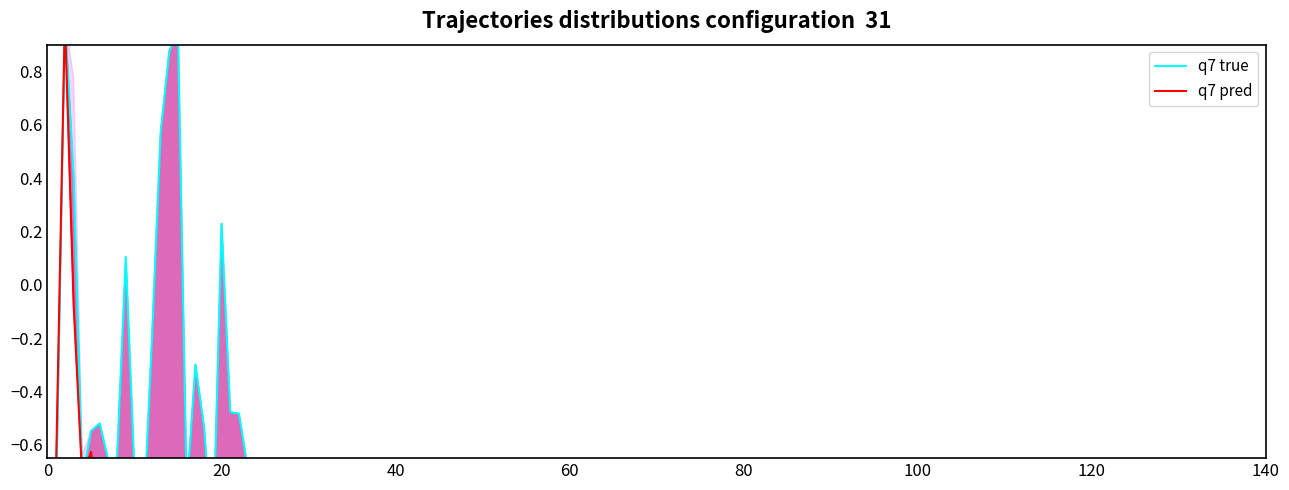

What is the minimum value shown in the chart?

-1.0